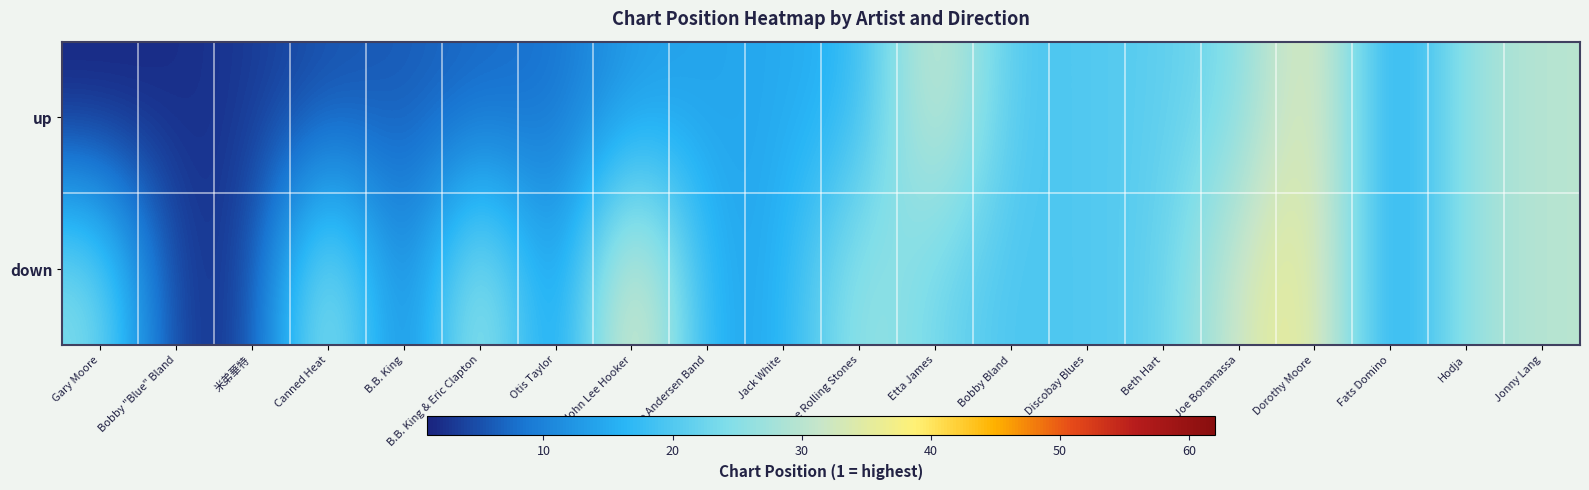

Rank the series by their average value, from highest to lowest.

down, up